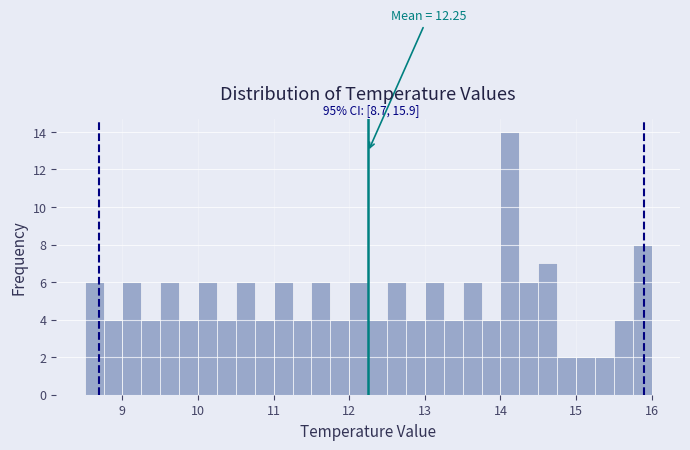

Read against the x-axis, roughly where is the centre of the tallest bar?

14.1